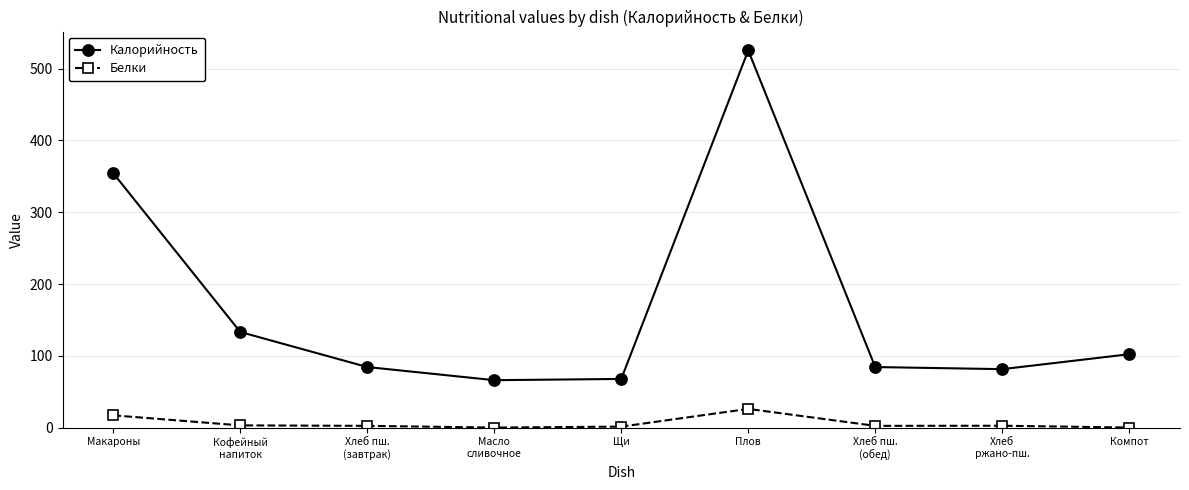

What is the difference between the highest and lowest values at Макароны?

337.1